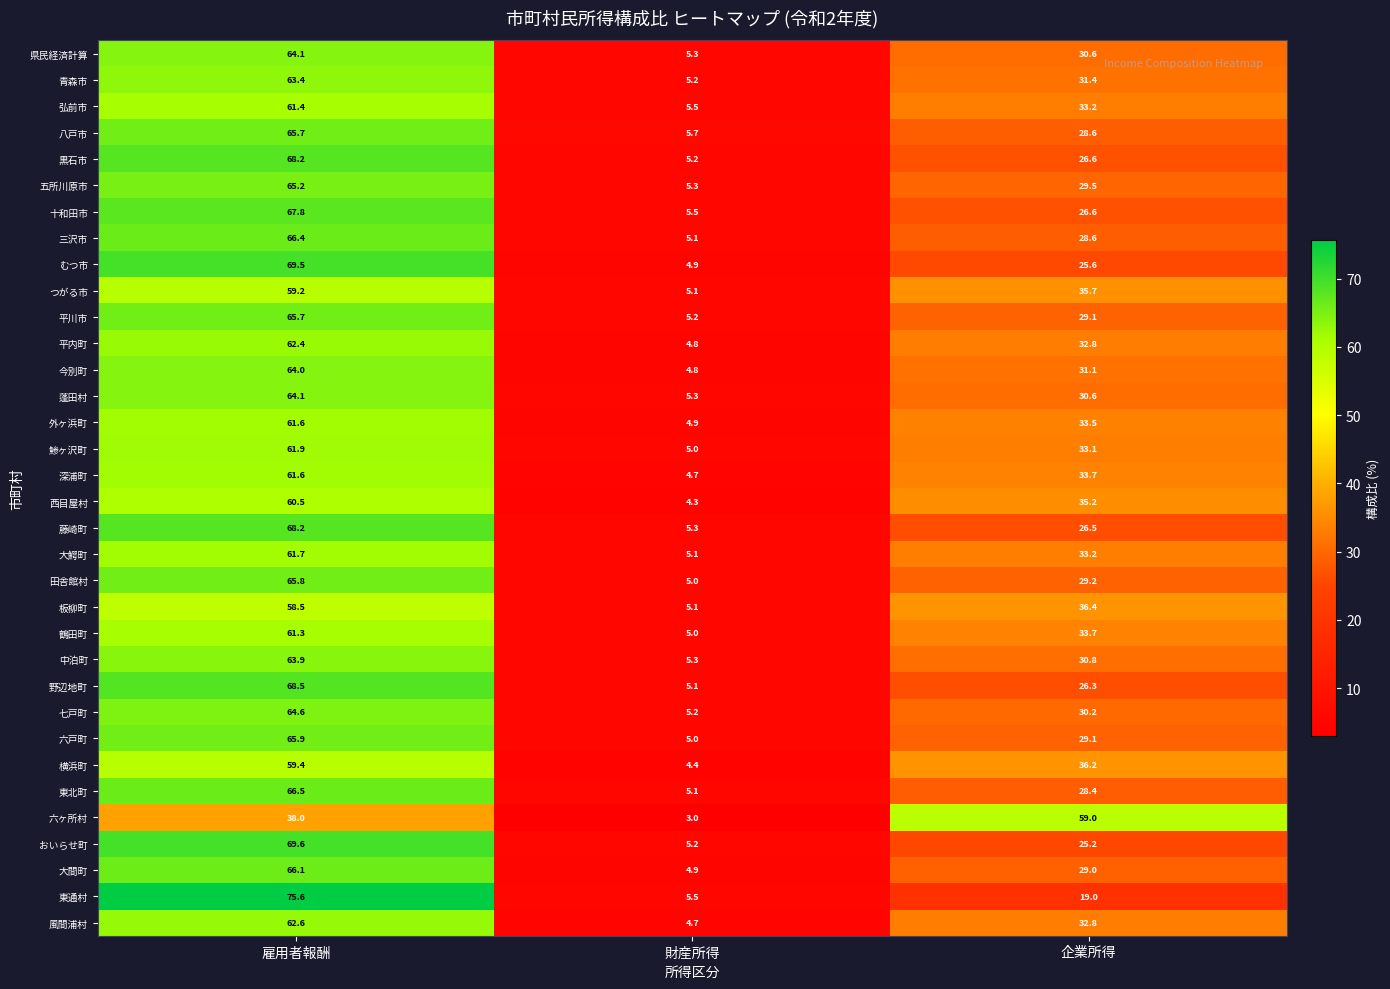

At how many categories does at least one series exceed 51?

2